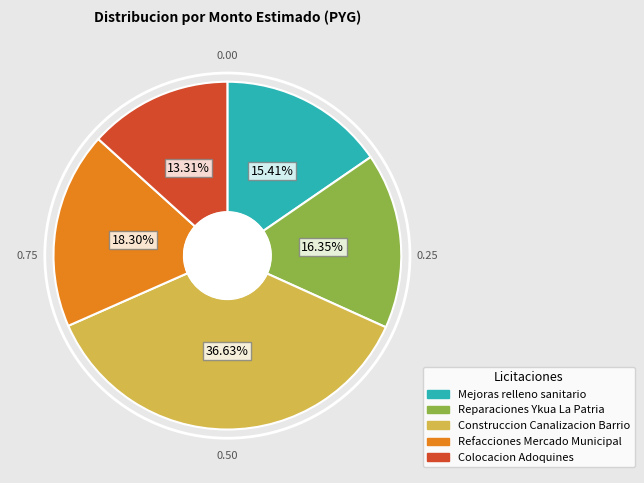

Is it true that Refacciones Mercado Municipal is 5% of the pie?

False